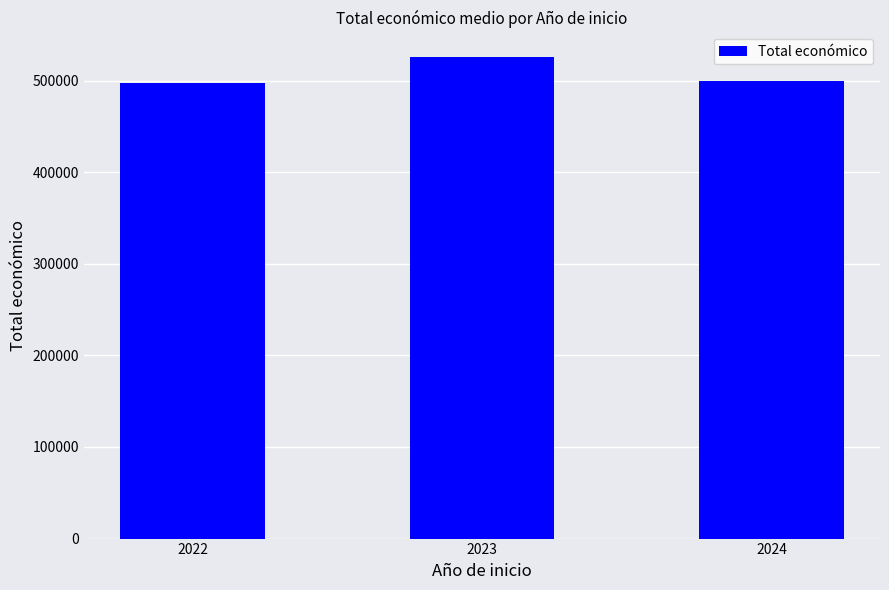

What is the value of the 3rd bar from the left?

499002.0